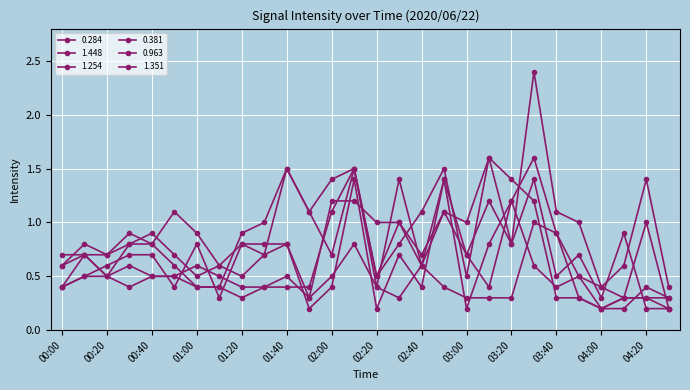

What is the difference between the maximum and minimum values in the 0.963 series?

1.4